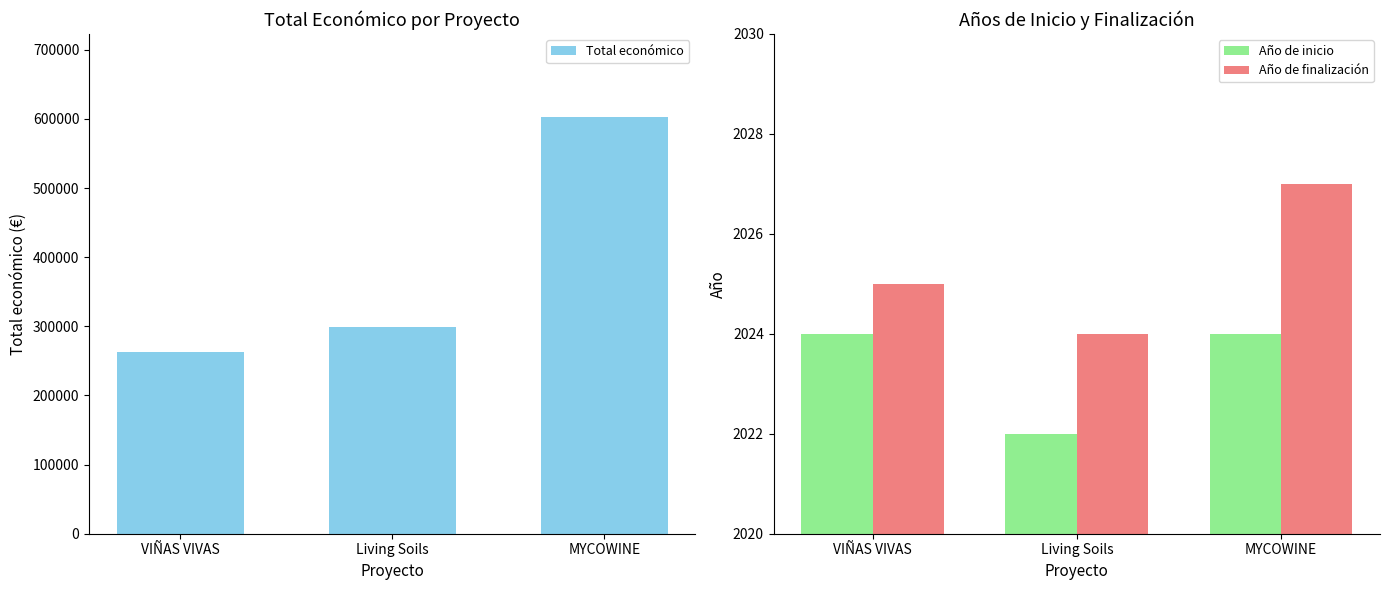

Between VIÑAS VIVAS and MYCOWINE, which series saw the biggest shift?

Total económico